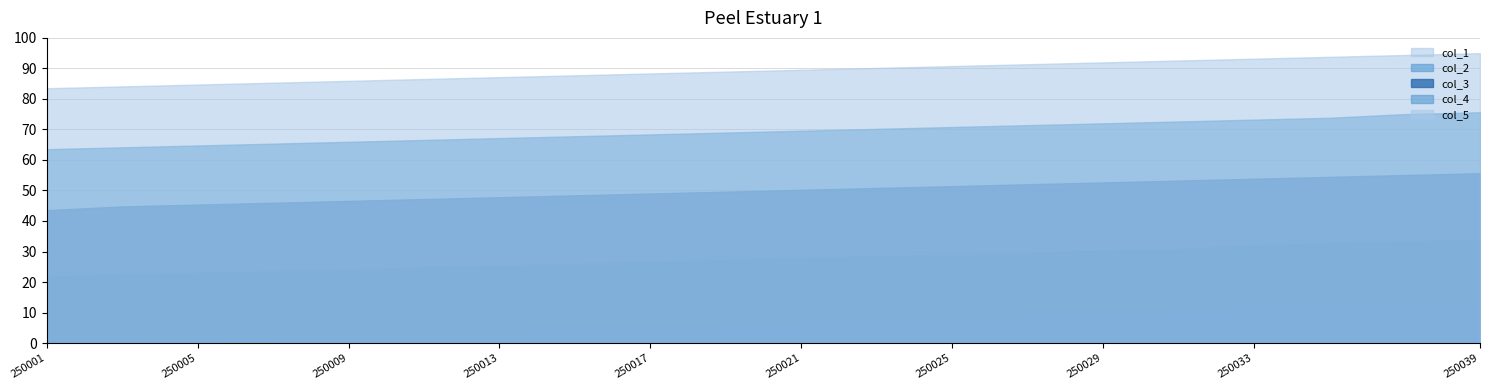

How many lines are shown in the chart?

5